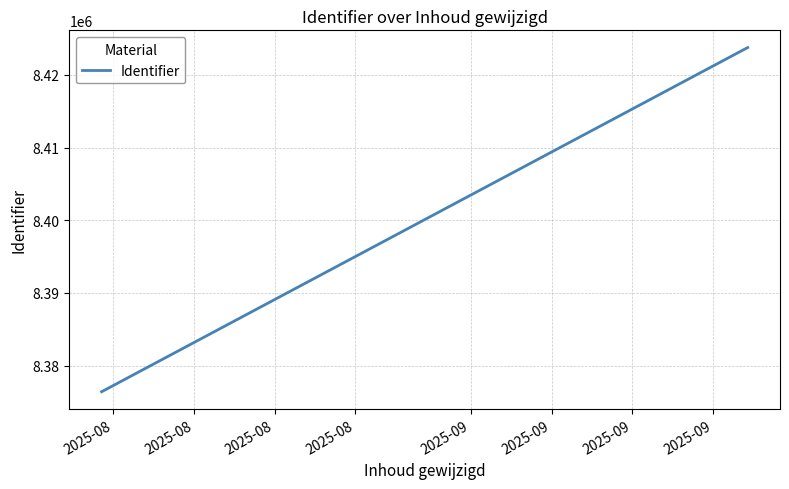

What is the sum of the values at 2025-08 and 2025-08?

16800174